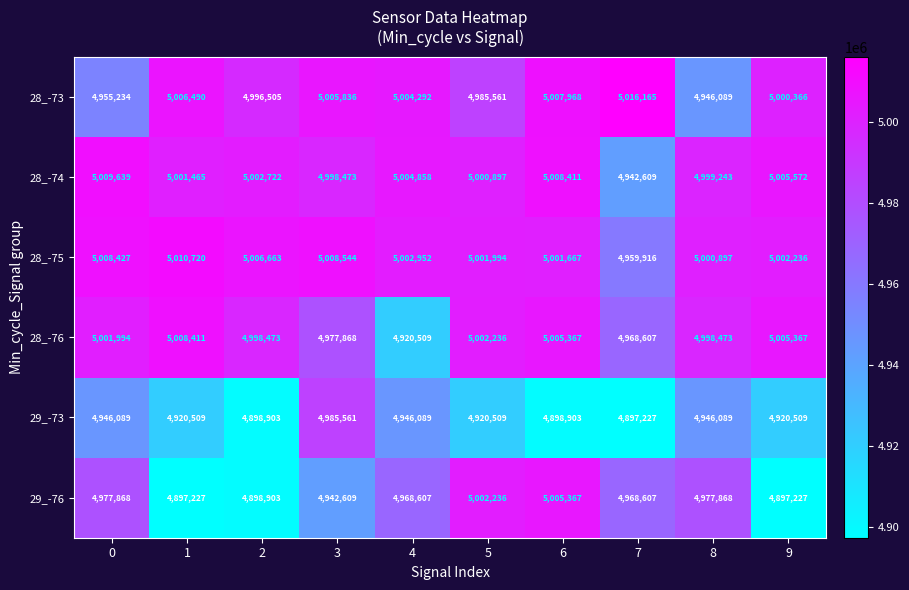

At 9, list the series in order from largest to smallest.

28_-74, 28_-76, 28_-75, 28_-73, 29_-73, 29_-76